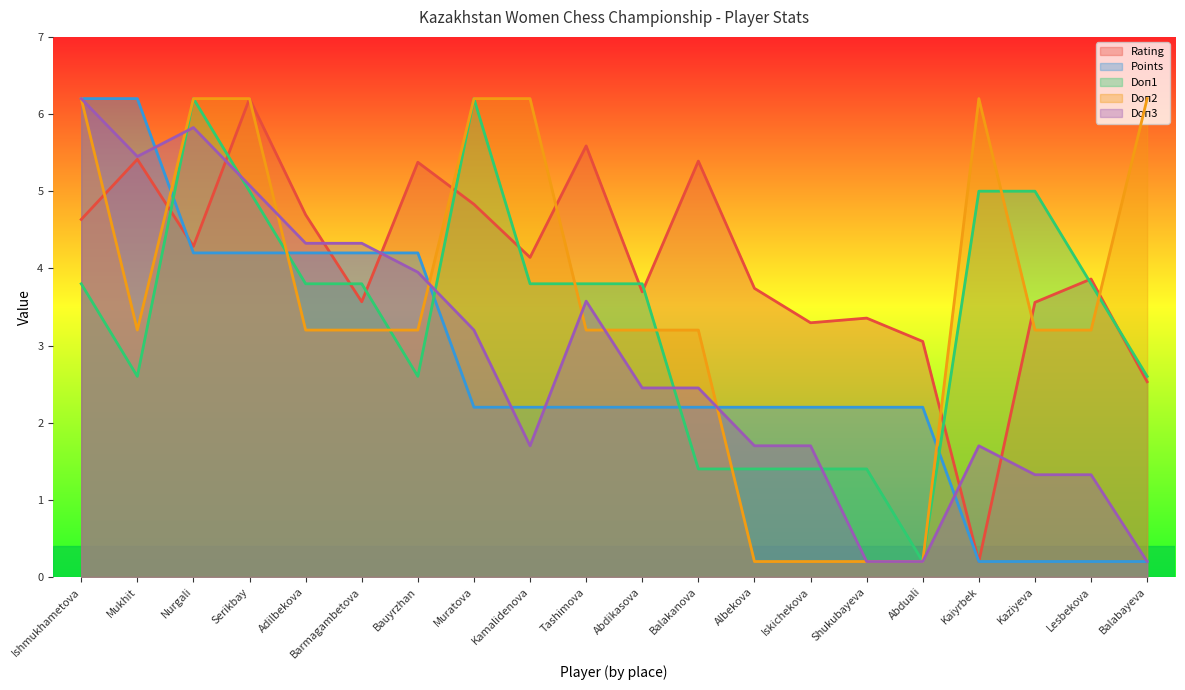

True or false: Doп2 and Points cross at least once.

True